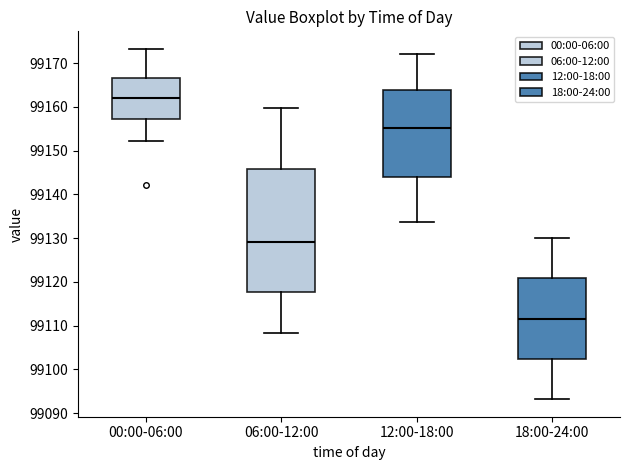

Reading left to right, read every box against the y-axis: the position of its median line, the range the box covers, and the ends of its whiskers. The values are not printed on the chart, so give them approximately, as read against the axis.

00:00-06:00: median 99162, box 99157 to 99167, whiskers 99152 to 99173
06:00-12:00: median 99129, box 99118 to 99146, whiskers 99108 to 99160
12:00-18:00: median 99155, box 99144 to 99164, whiskers 99134 to 99172
18:00-24:00: median 99112, box 99102 to 99121, whiskers 99093 to 99130